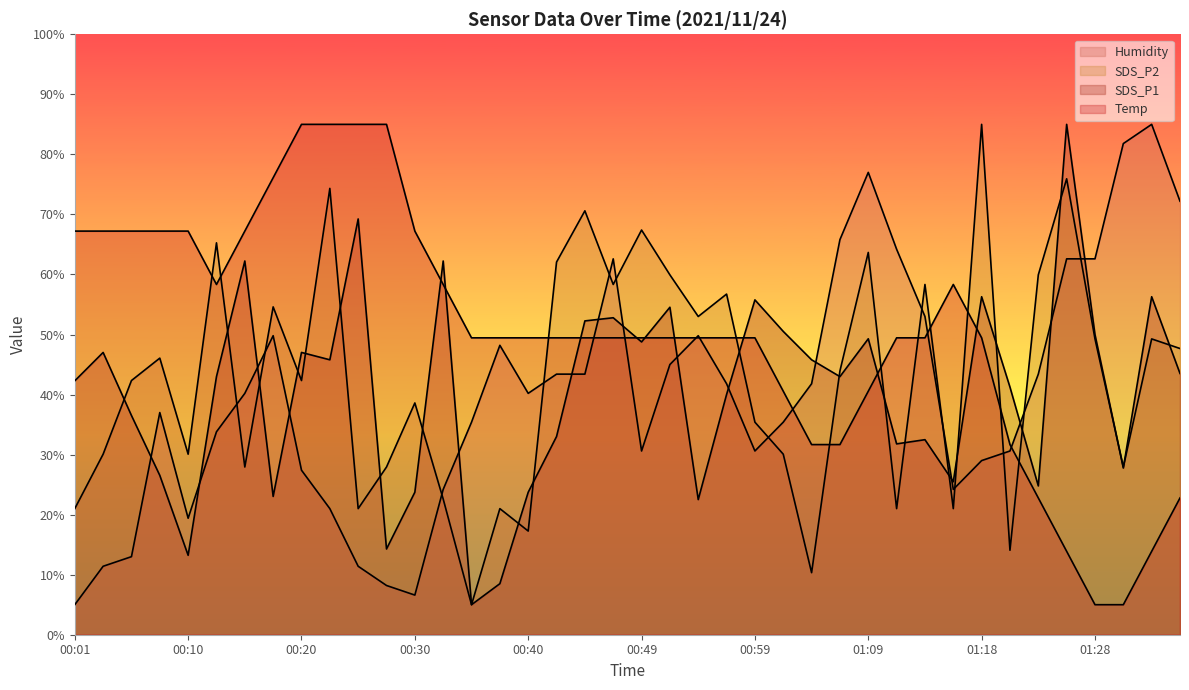

Reading right to left, transcribe all the data shown in this chart.

SDS_P1: 01:36=43.5	01:33=56.3	01:31=27.8	01:28=50.0	01:26=85.0	01:23=24.8	01:21=41.2	01:18=56.3	01:16=25.5	01:14=32.5	01:11=31.8	01:09=49.3	01:06=43.0	01:04=45.8	01:01=50.5	00:59=55.8	00:57=40.0	00:54=22.5	00:52=54.5	00:49=48.8	00:47=52.8	00:44=52.3	00:42=33.0	00:40=23.7	00:37=8.5	00:35=5.0	00:32=62.2	00:30=23.7	00:27=14.3	00:25=69.2	00:23=45.8	00:20=47.0	00:18=23.0	00:15=62.2	00:13=43.0	00:10=13.2	00:08=26.5	00:06=36.5	00:03=47.0	00:01=42.3
SDS_P2: 01:36=47.7	01:33=49.3	01:31=27.9	01:28=49.3	01:26=75.9	01:23=59.9	01:21=14.1	01:18=85.0	01:16=21.0	01:14=58.3	01:11=21.0	01:09=63.7	01:06=43.9	01:04=10.3	01:01=30.1	00:59=35.4	00:57=56.7	00:54=53.0	00:52=59.9	00:49=67.4	00:47=58.3	00:44=70.6	00:42=62.1	00:40=17.3	00:37=21.0	00:35=5.0	00:32=22.6	00:30=38.6	00:27=27.9	00:25=21.0	00:23=74.3	00:20=42.3	00:18=54.6	00:15=27.9	00:13=65.3	00:10=30.1	00:08=46.1	00:06=42.3	00:03=30.1	00:01=21.0
Humidity: 01:36=72.2	01:33=85.0	01:31=81.8	01:28=62.6	01:26=62.6	01:23=43.4	01:21=30.6	01:18=29.0	01:16=24.2	01:14=53.0	01:11=64.2	01:09=77.0	01:06=65.8	01:04=41.8	01:01=35.4	00:59=30.6	00:57=41.8	00:54=49.8	00:52=45.0	00:49=30.6	00:47=62.6	00:44=43.4	00:42=43.4	00:40=40.2	00:37=48.2	00:35=35.4	00:32=24.2	00:30=6.6	00:27=8.2	00:25=11.4	00:23=21.0	00:20=27.4	00:18=49.8	00:15=40.2	00:13=33.8	00:10=19.4	00:08=37.0	00:06=13.0	00:03=11.4	00:01=5.0
Temp: 01:36=22.8	01:33=13.9	01:31=5.0	01:28=5.0	01:26=13.9	01:23=22.8	01:21=31.7	01:18=49.4	01:16=58.3	01:14=49.4	01:11=49.4	01:09=40.6	01:06=31.7	01:04=31.7	01:01=40.6	00:59=49.4	00:57=49.4	00:54=49.4	00:52=49.4	00:49=49.4	00:47=49.4	00:44=49.4	00:42=49.4	00:40=49.4	00:37=49.4	00:35=49.4	00:32=58.3	00:30=67.2	00:27=85.0	00:25=85.0	00:23=85.0	00:20=85.0	00:18=76.1	00:15=67.2	00:13=58.3	00:10=67.2	00:08=67.2	00:06=67.2	00:03=67.2	00:01=67.2